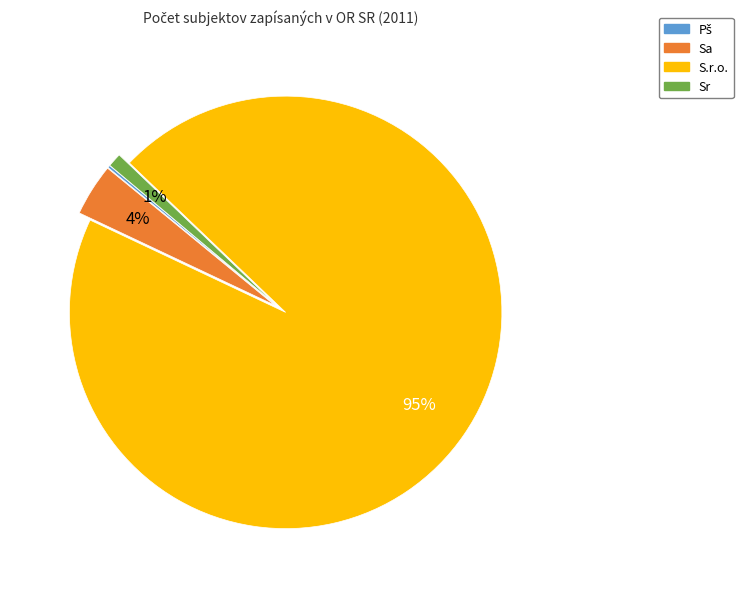

Is the sum of Sr and Sa greater than half?

No